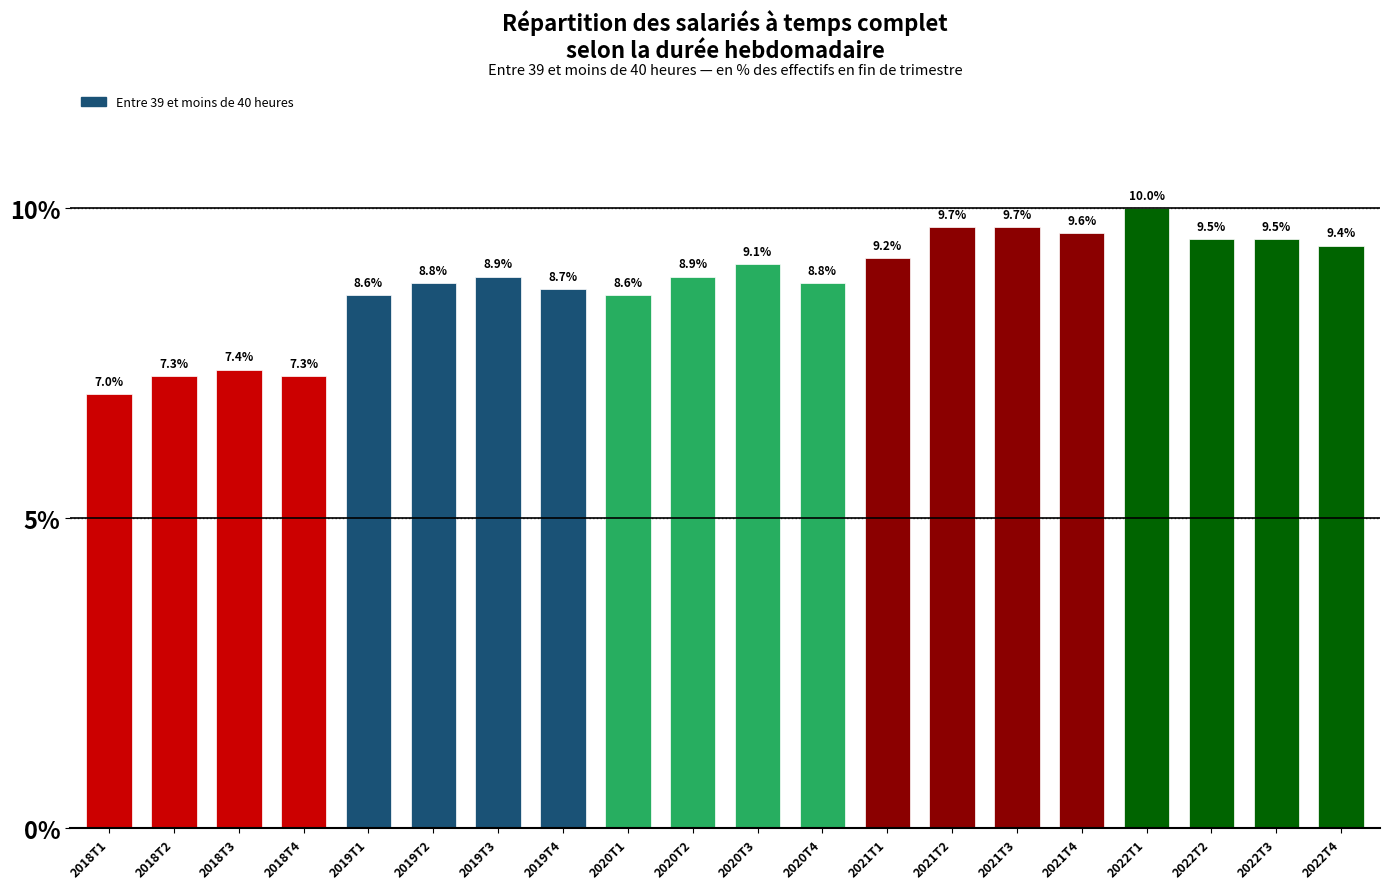

Reading left to right, what are all the values shown in this chart?

7.0	7.3	7.4	7.3	8.6	8.8	8.9	8.7	8.6	8.9	9.1	8.8	9.2	9.7	9.7	9.6	10.0	9.5	9.5	9.4